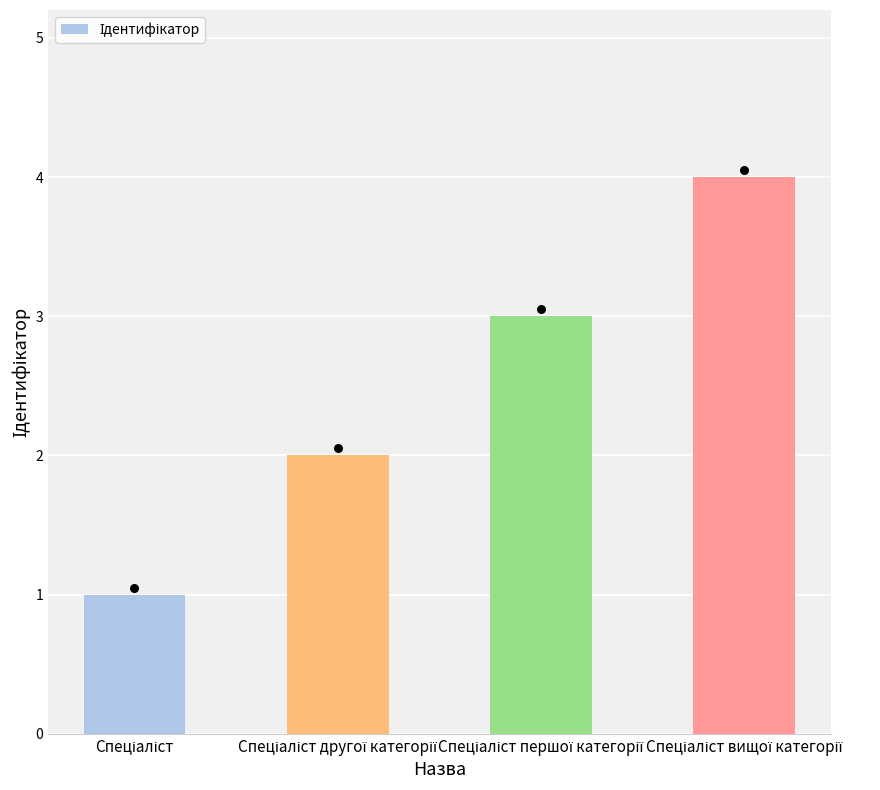

Which has a higher value, Спеціаліст другої категорії or Спеціаліст?

Спеціаліст другої категорії